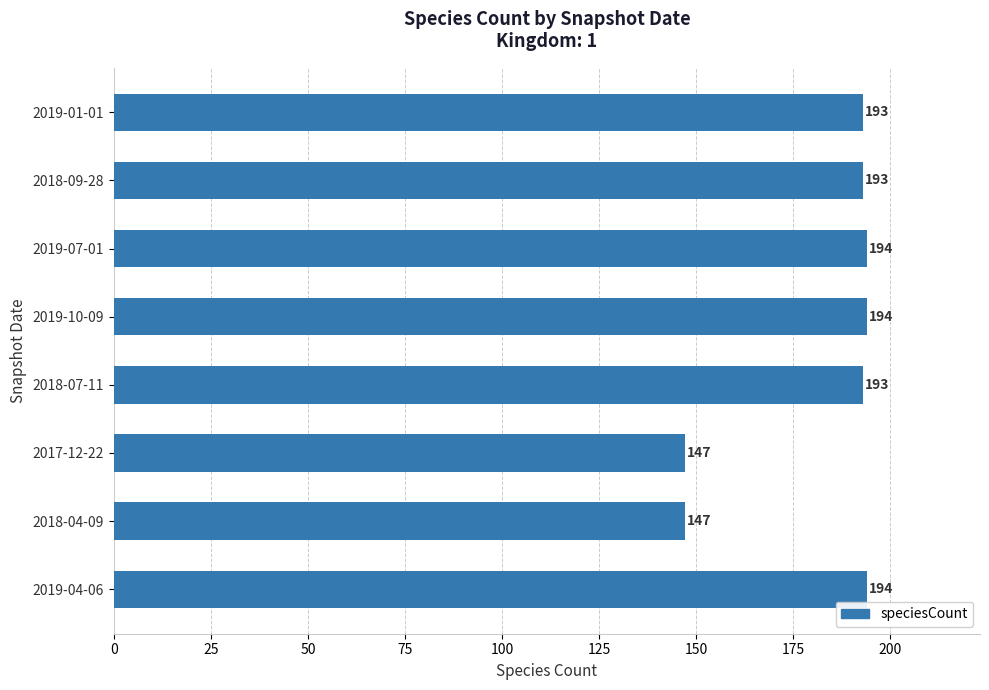

What is the value of the 4th bar from the top?

194